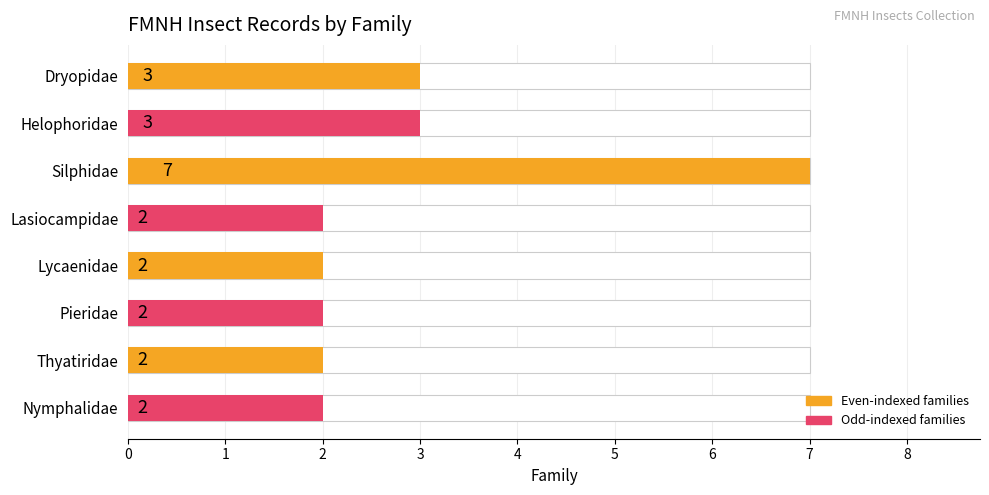

What is the change in value from Dryopidae to Lycaenidae?

-1